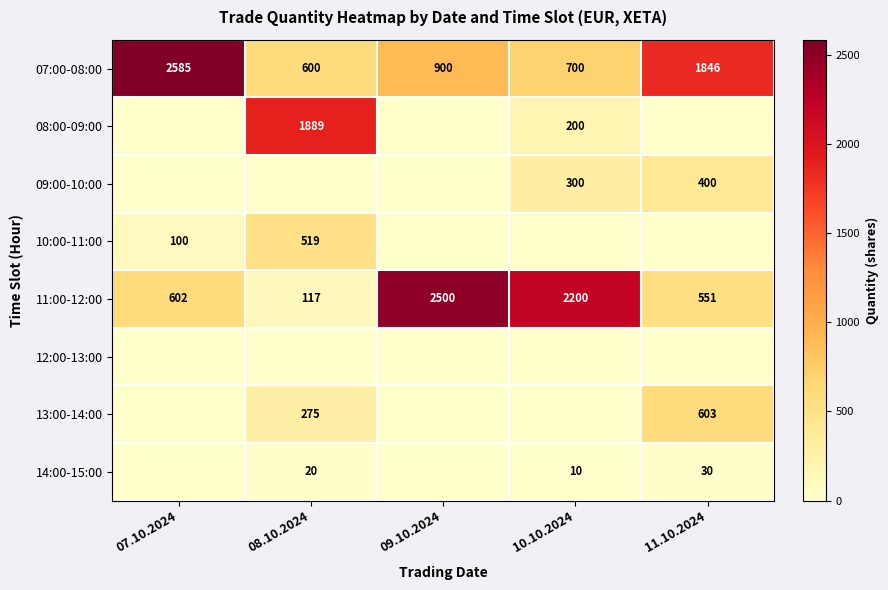

What is the sum of all 07:00-08:00 values?

6631